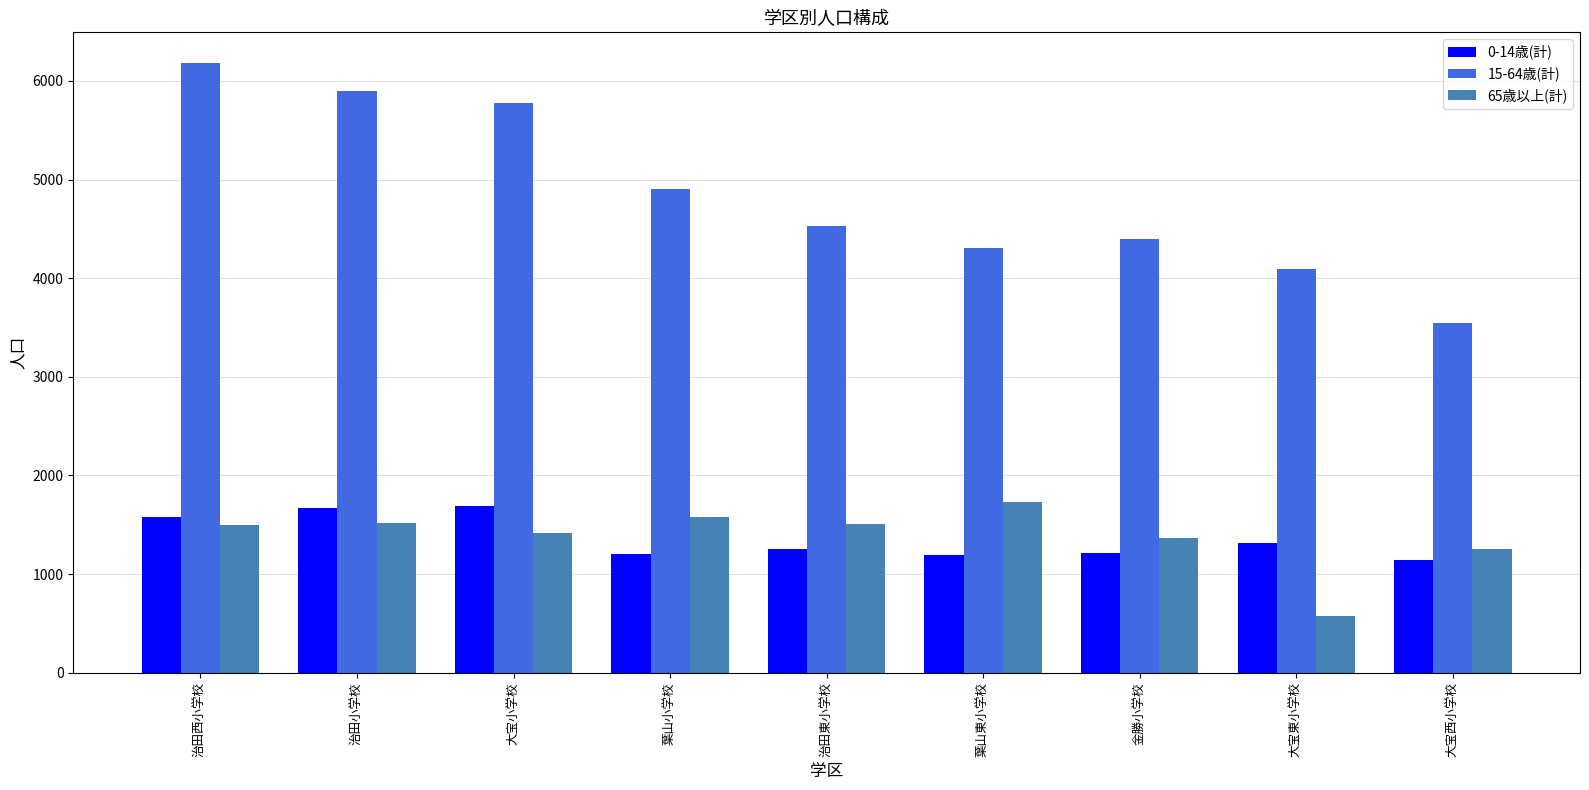

The value of 65歳以上(計) at 大宝小学校 is 1417. True or false?

True